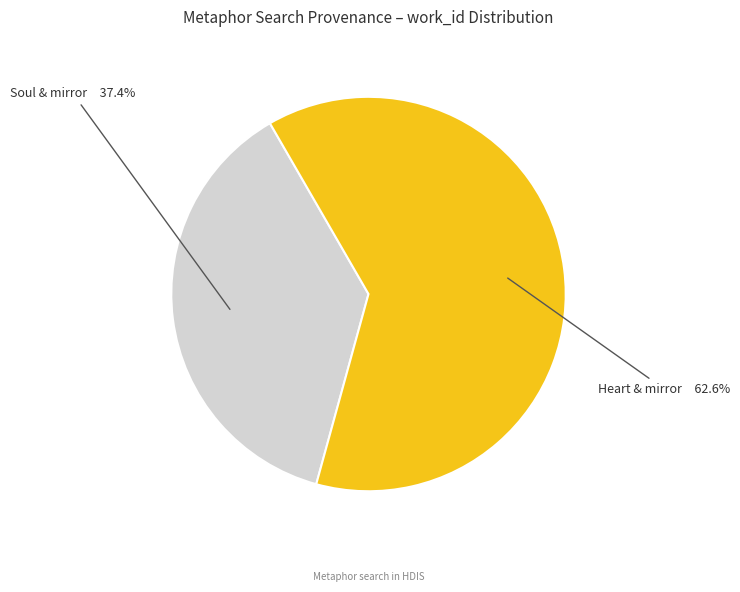

Does any single category account for the majority?

Yes